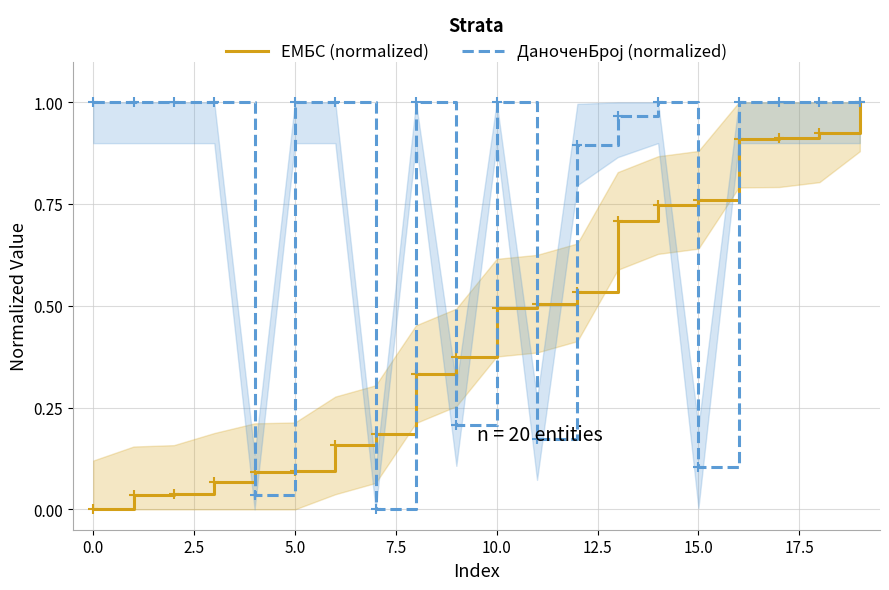

What value does the ЕМБС (normalized) series have at 10?

0.5